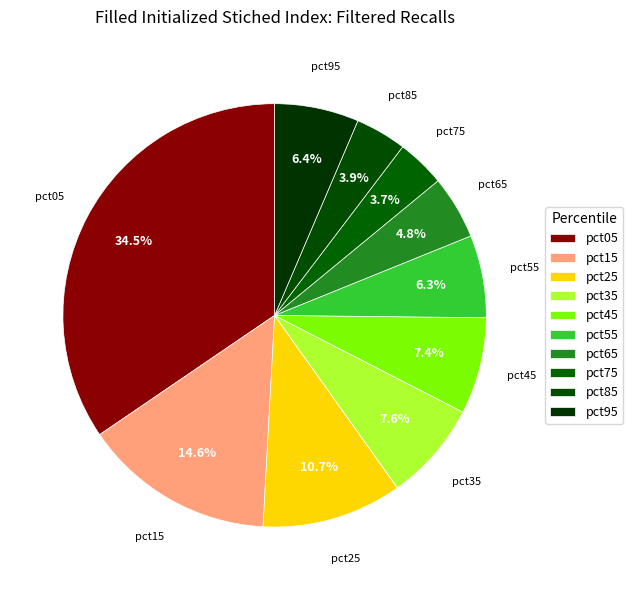

How many segments does this pie chart have?

10